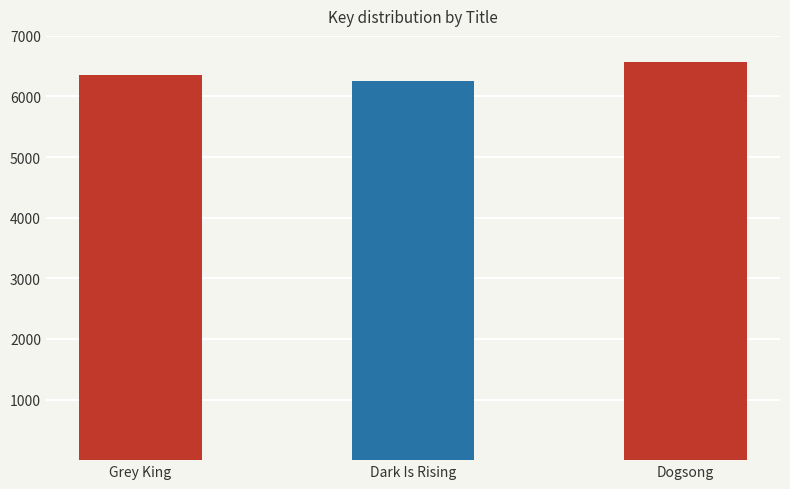

How many values are below 6354?

1